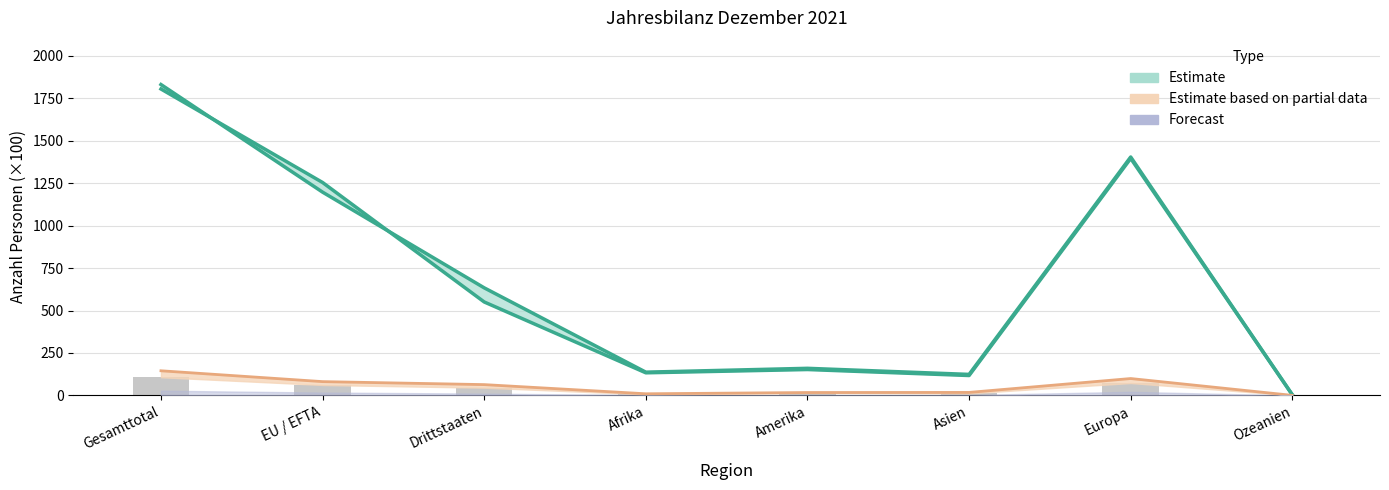

The chart shows a value of 32.3 at Gesamttotal. True or false?

False